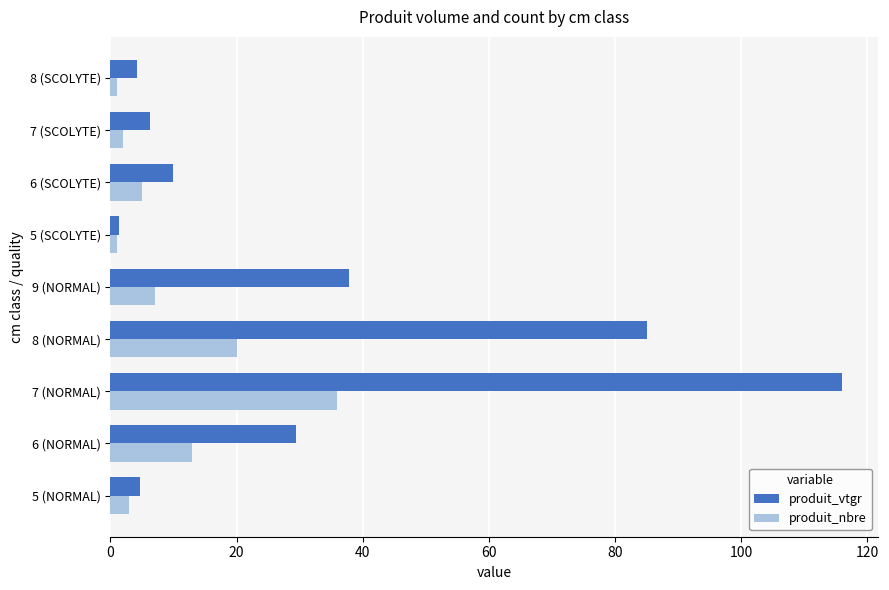

At which label is produit_vtgr closest to 58?

9 (NORMAL)